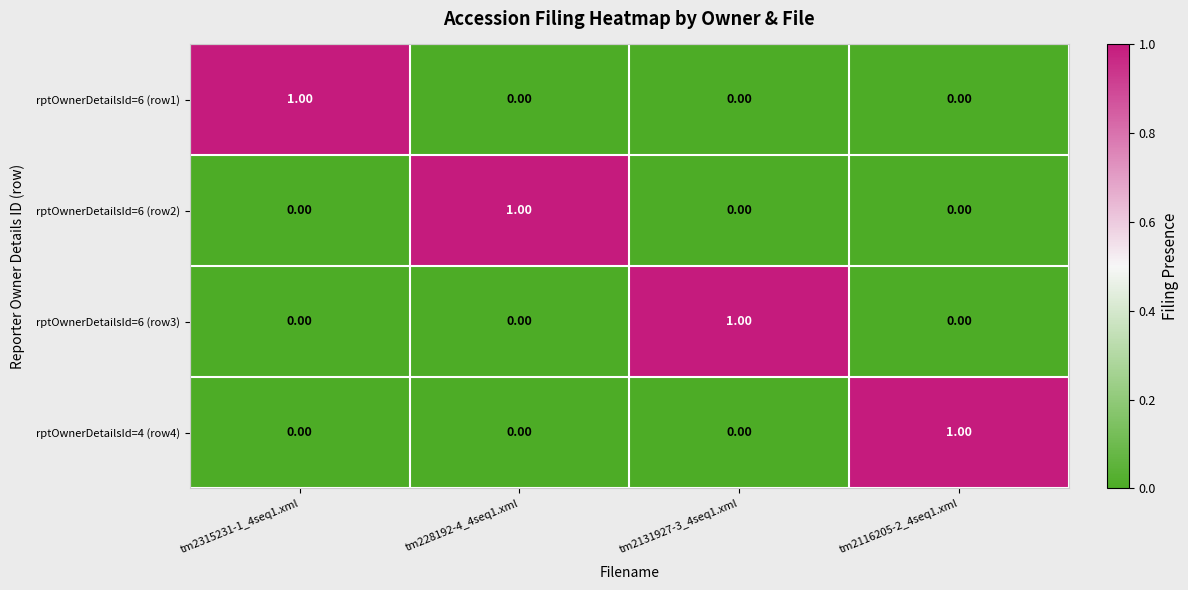

At how many categories does at least one series exceed 0?

4